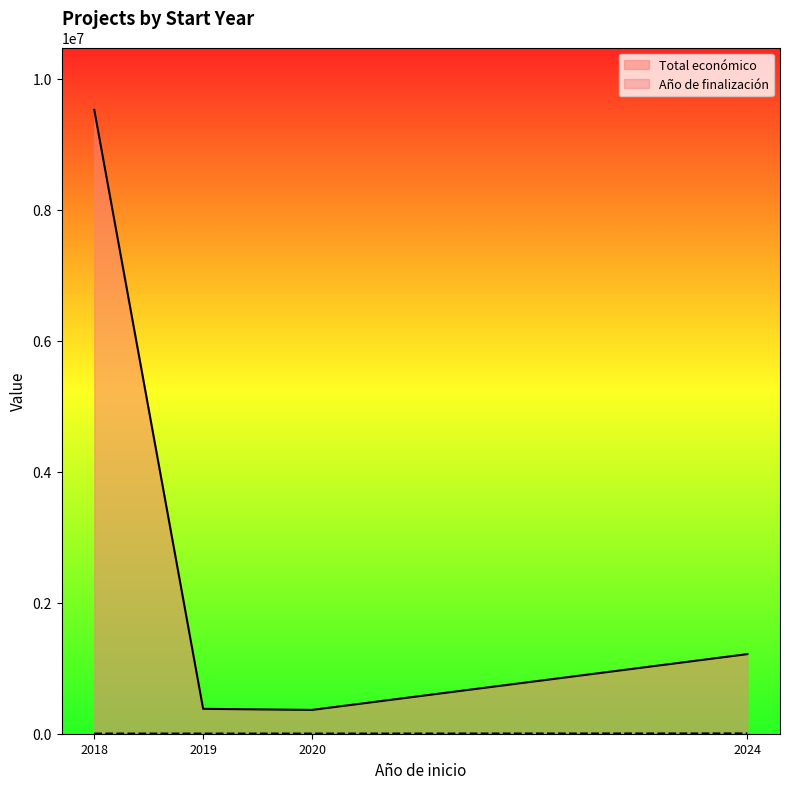

How many interior local valleys does the Año de finalización series have?

2